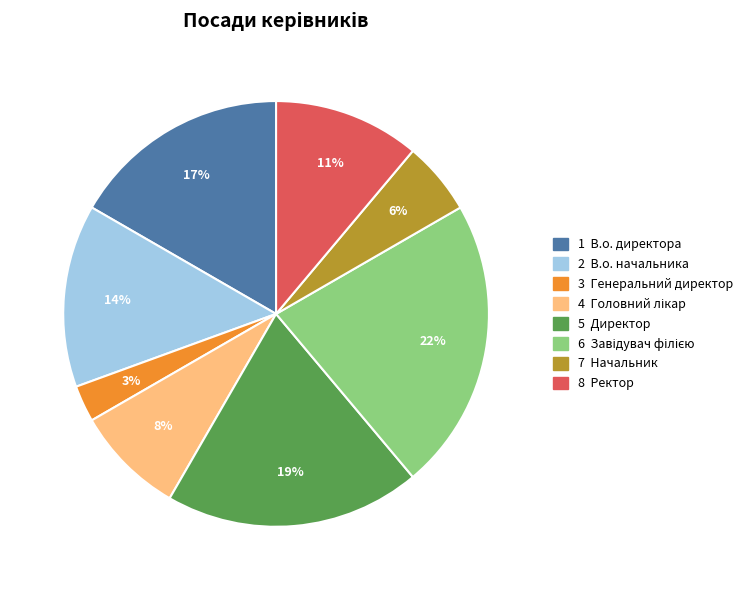

Does any single category account for the majority?

No